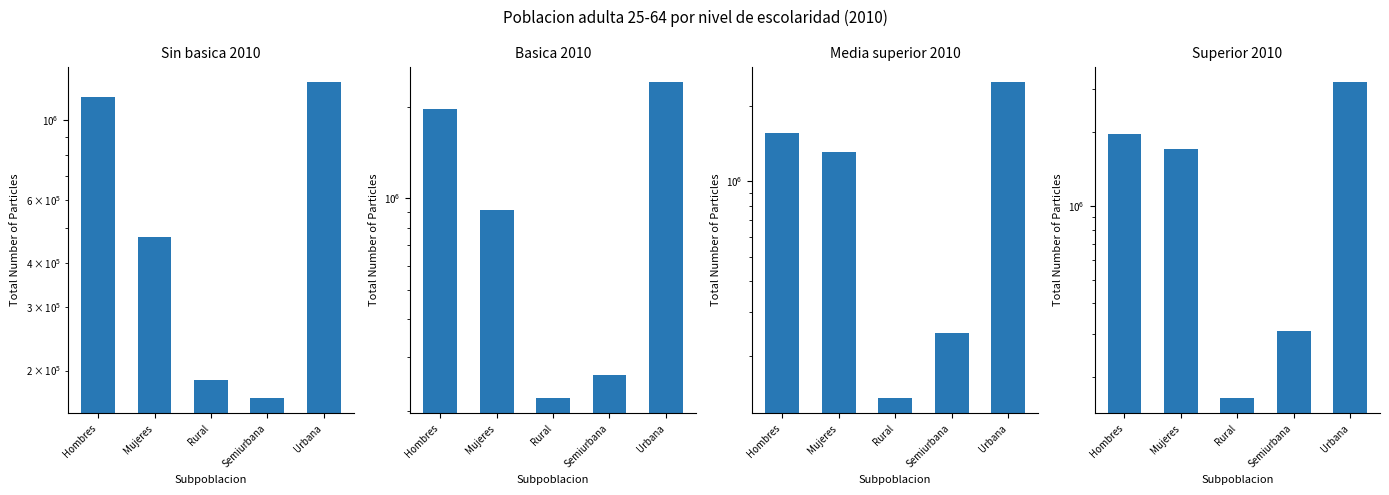

Which series changed the most between Rural and Semiurbana?

Superior 2010